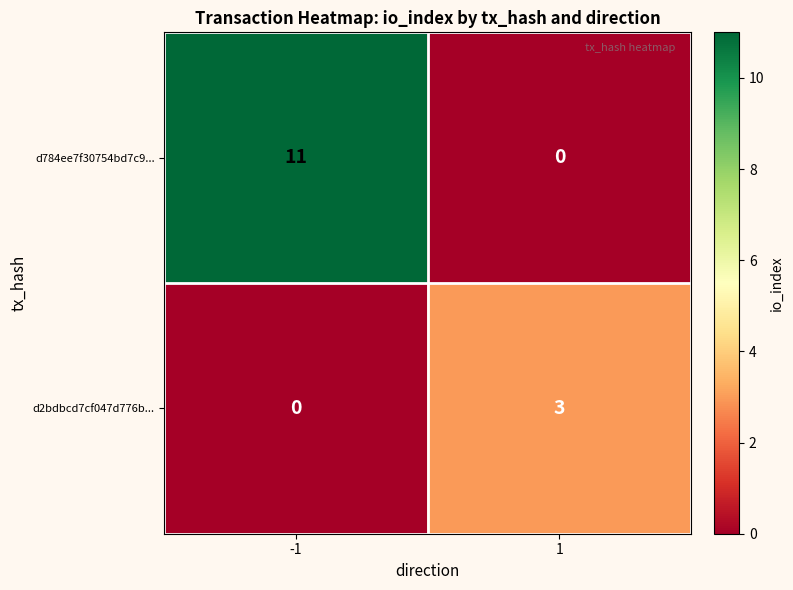

What is the maximum value shown in the chart?

11